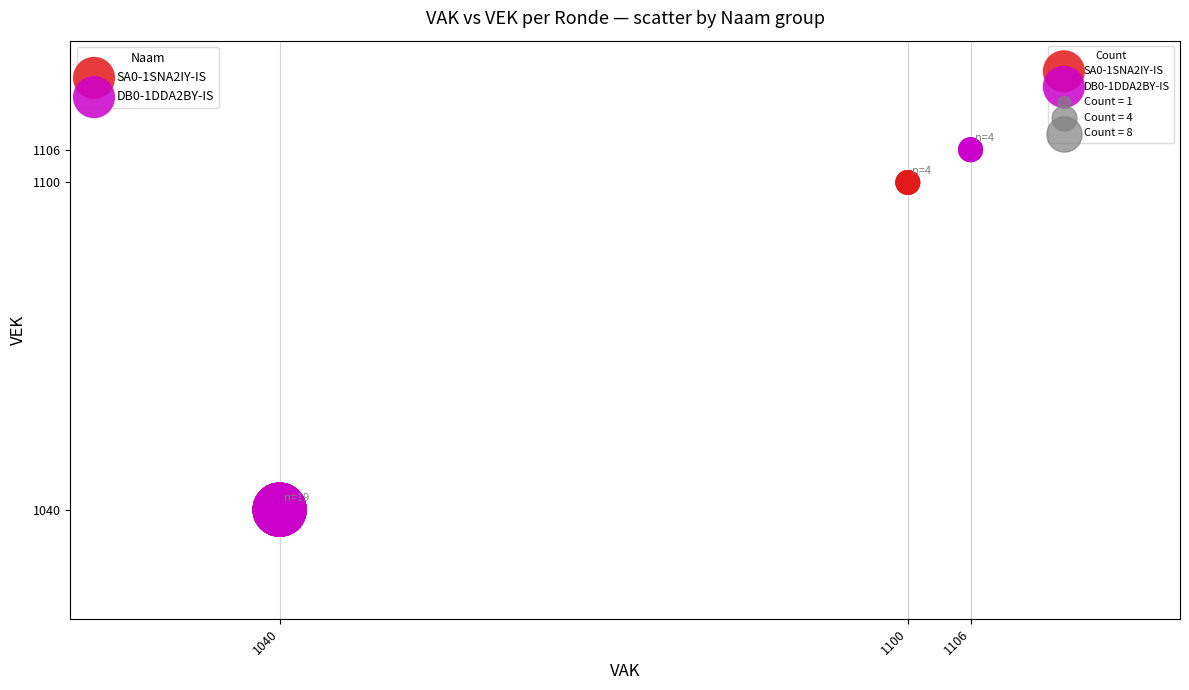

Which series has the largest Y range (max minus min)?

DB0-1DDA2BY-IS